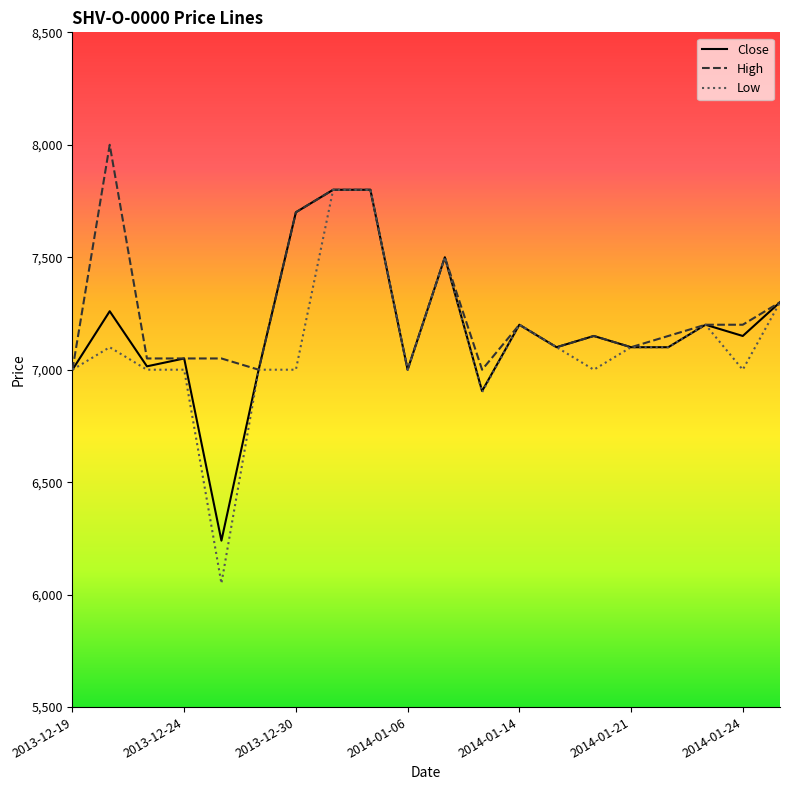

Which series has the widest spread of values?

Low